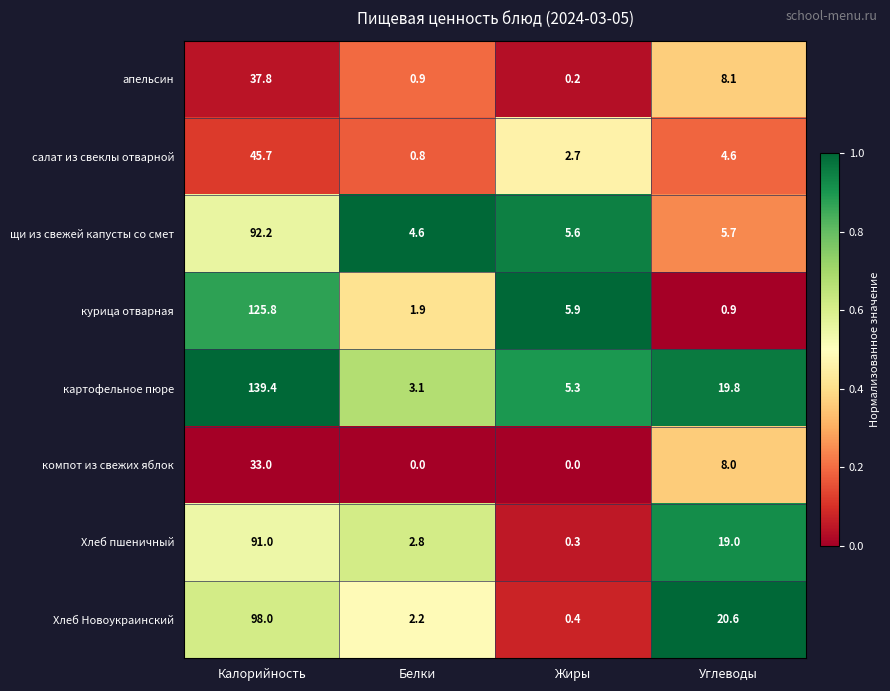

What is the average value of the салат из свеклы отварной series?

13.5